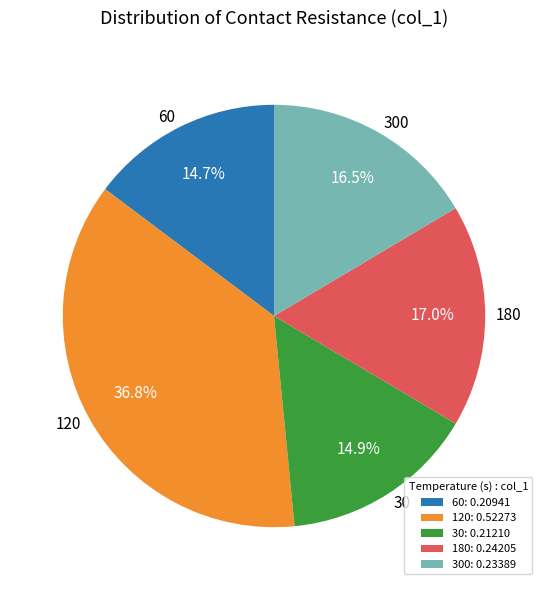

Is 60 the majority of the pie?

No